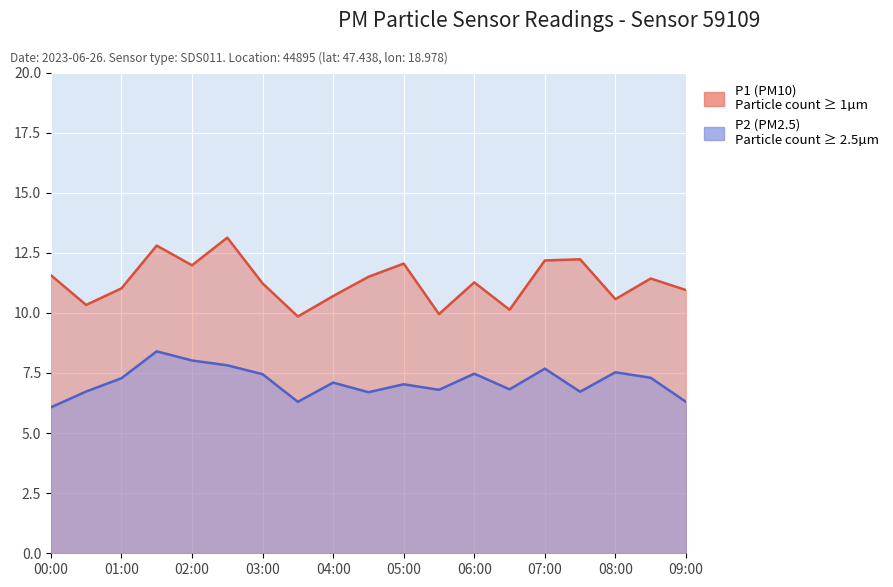

Rank the series by their average value, from highest to lowest.

P1 (PM10), P2 (PM2.5)